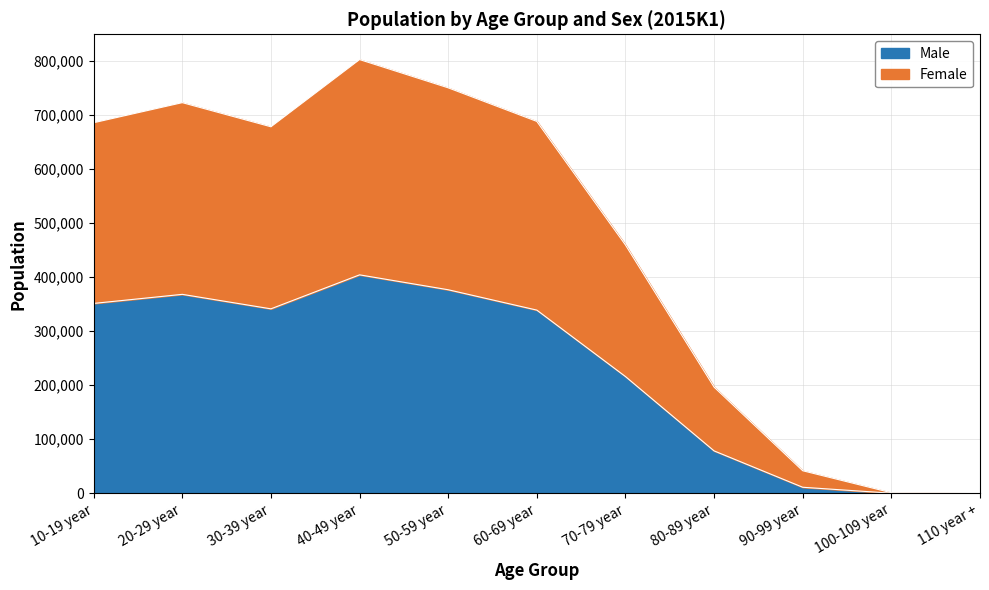

The Male series shows 216203 at 70-79 year. True or false?

True